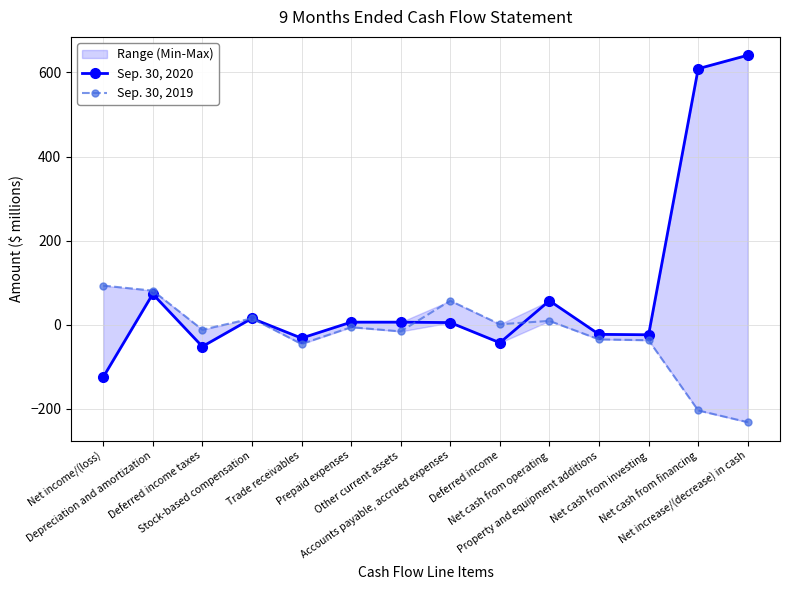

Reading right to left, what are all the values shown in this chart?

Sep. 30, 2020: Net increase/(decrease) in cash=641	Net cash from financing=609	Net cash from investing=-24	Property and equipment additions=-23	Net cash from operating=57	Deferred income=-43	Accounts payable, accrued expenses=5	Other current assets=6	Prepaid expenses=6	Trade receivables=-32	Stock-based compensation=15	Deferred income taxes=-52	Depreciation and amortization=73	Net income/(loss)=-125
Sep. 30, 2019: Net increase/(decrease) in cash=-232	Net cash from financing=-204	Net cash from investing=-37	Property and equipment additions=-35	Net cash from operating=9	Deferred income=1	Accounts payable, accrued expenses=57	Other current assets=-16	Prepaid expenses=-6	Trade receivables=-46	Stock-based compensation=15	Deferred income taxes=-12	Depreciation and amortization=81	Net income/(loss)=93